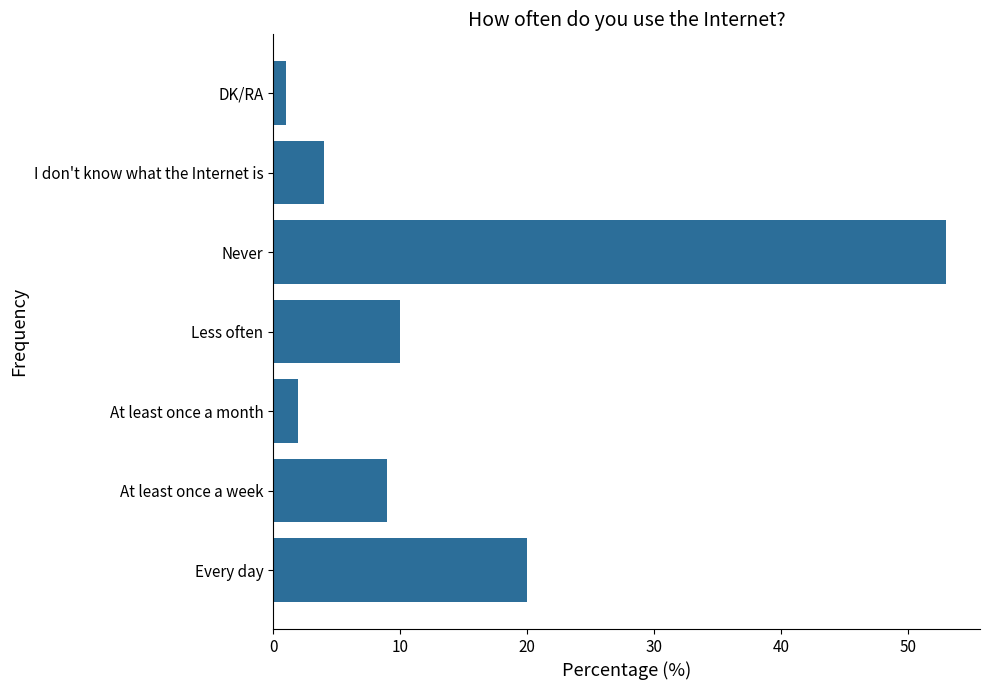

Reading top to bottom, extract all data points from this chart.

1	4	53	10	2	9	20